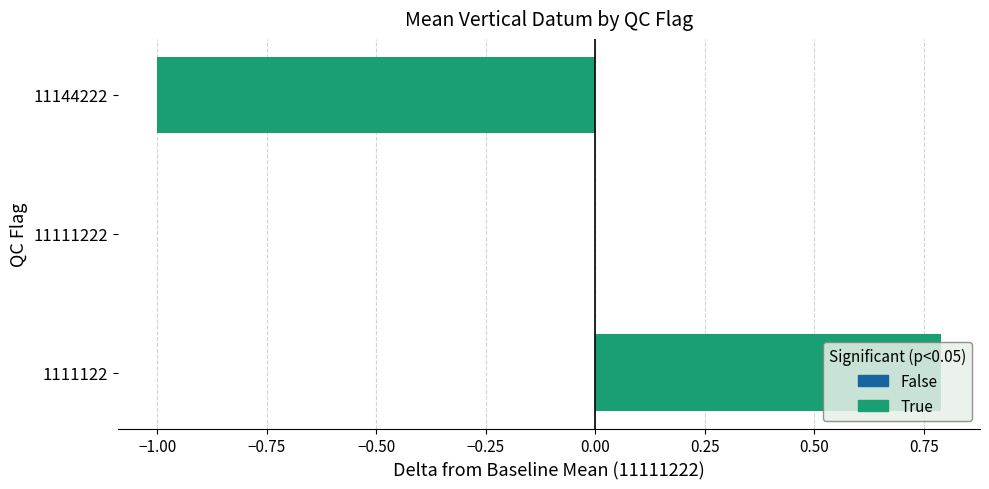

Is it true that the value at 11111222 is 0.0?

True